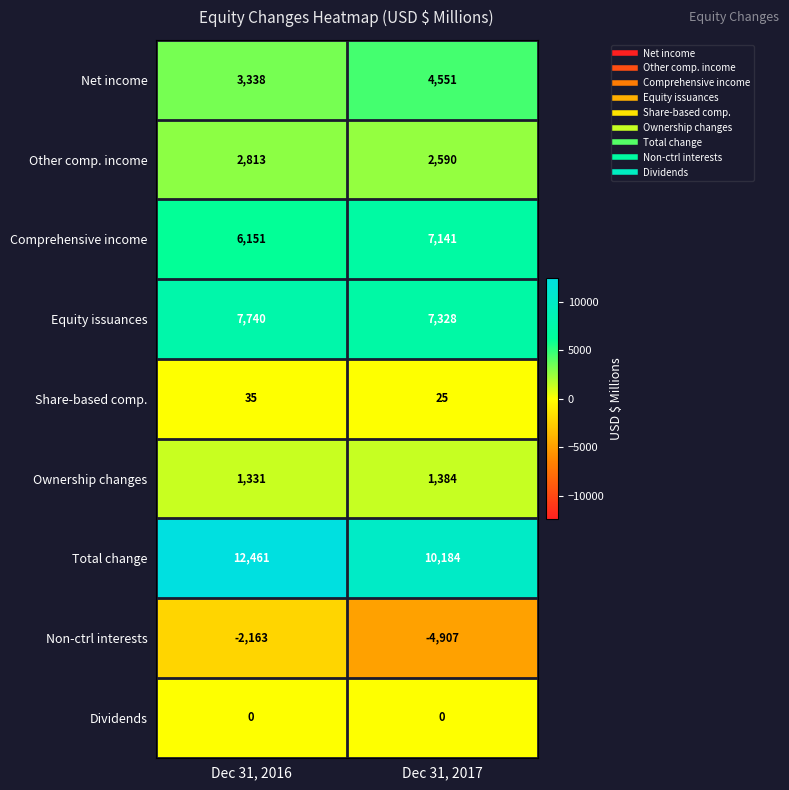

Between Dec 31, 2016 and Dec 31, 2017, which series saw the biggest shift?

Non-ctrl interests